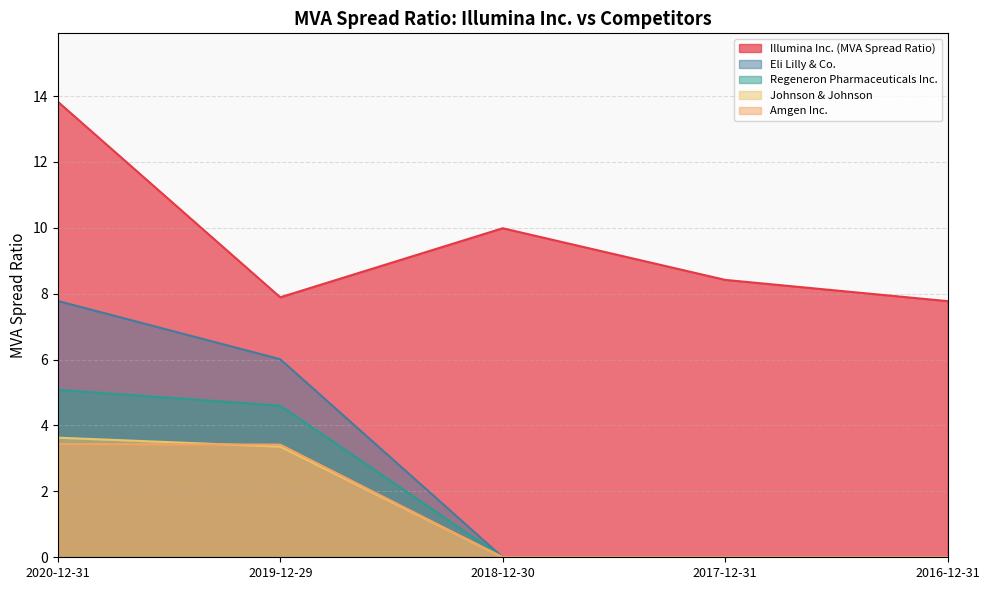

Where is Amgen Inc. nearest to the value 1?

2018-12-30